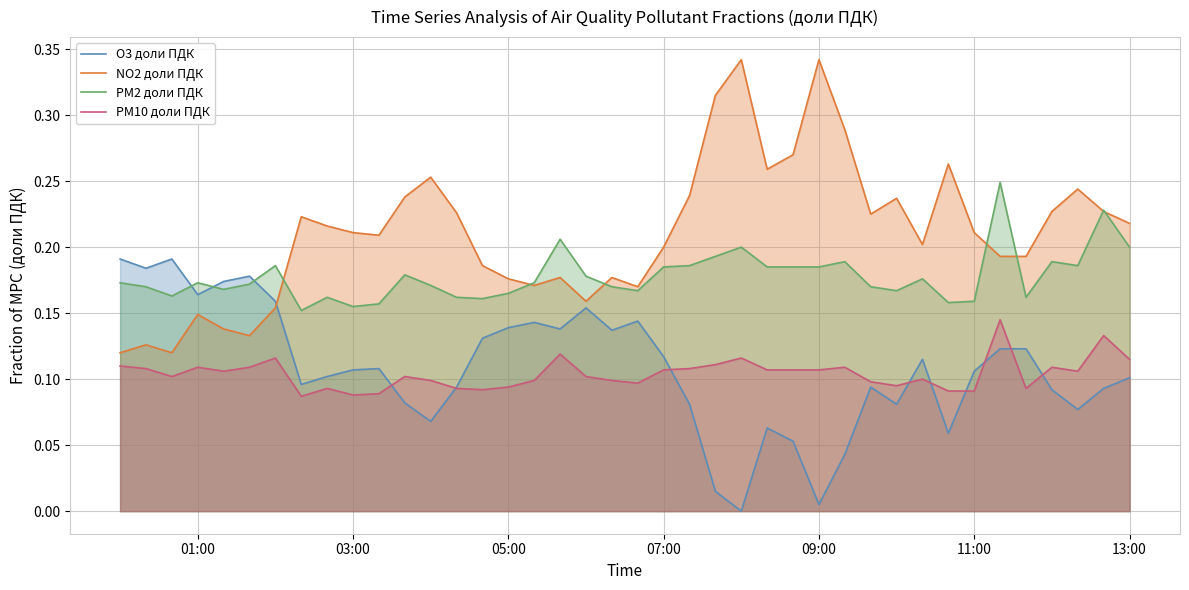

Which series has the widest spread of values?

NO2 доли ПДК